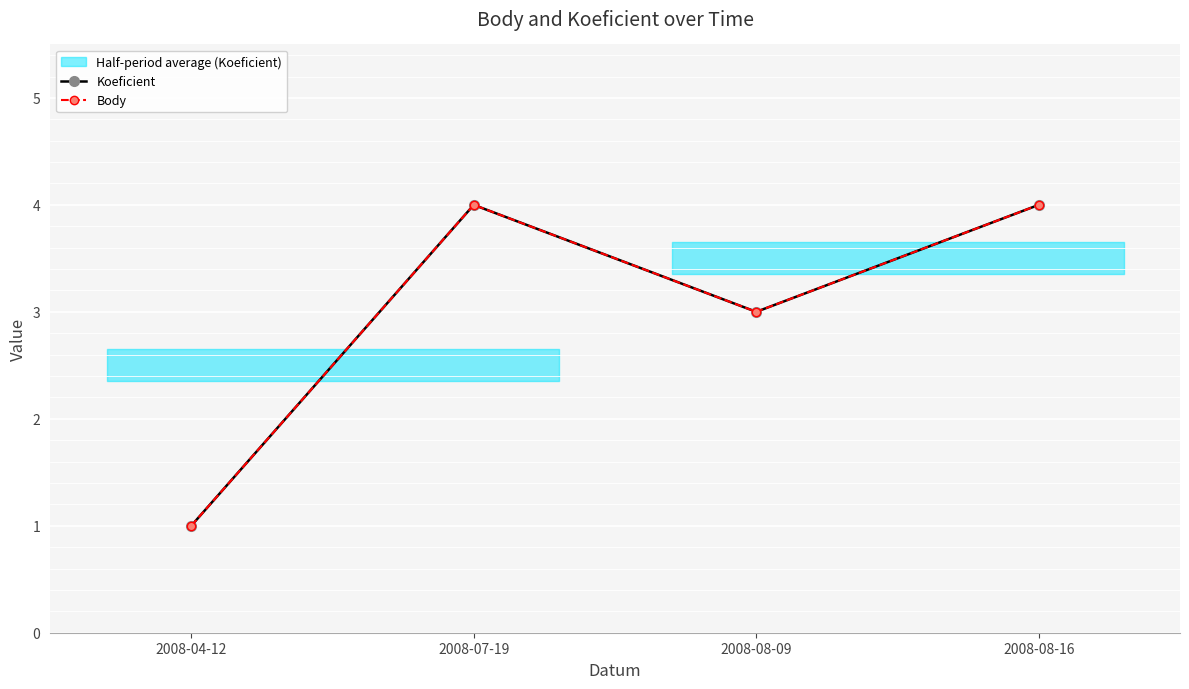

At 2008-08-16, list the series in order from largest to smallest.

Koeficient, Body